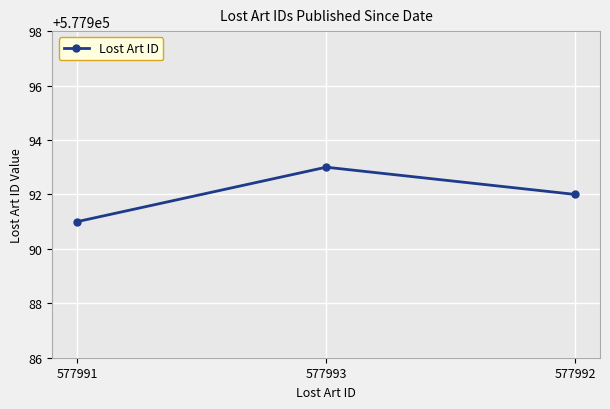

What is the difference between the second highest and minimum values?

1